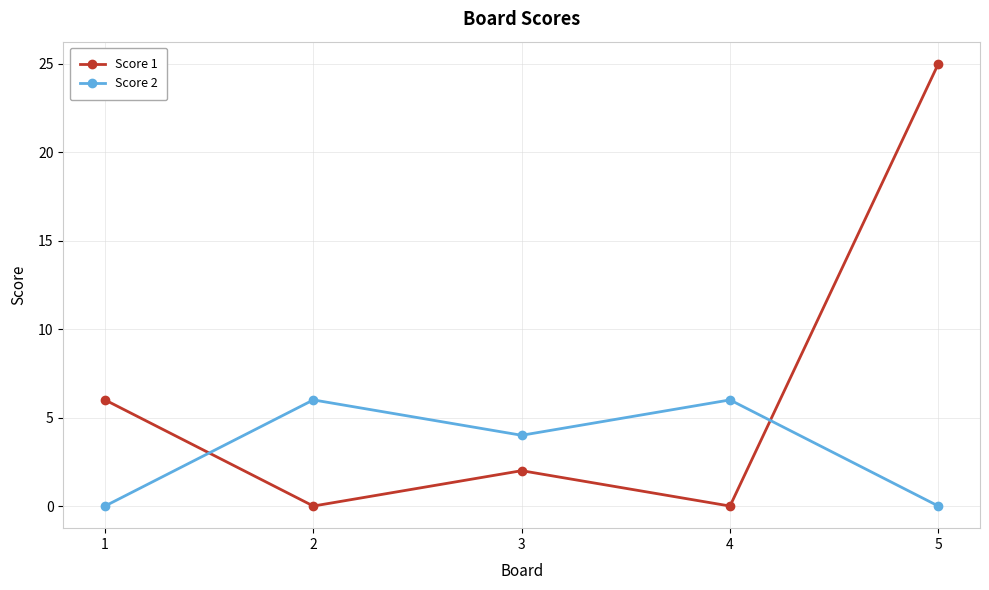

Which category has the highest value across all series?

5